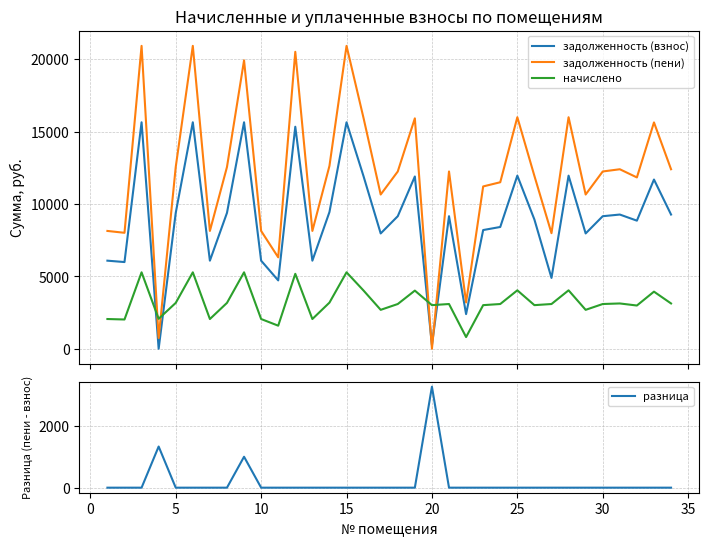

Reading right to left, list all the values displayed in this chart.

задолженность (взнос): 9273.6	11692.8	8851.2	9273.6	9158.4	7968.0	11961.6	4894.0	8928.0	11961.6	8414.3	8202.6	2392.2	9158.4	251.1	11904.0	9158.4	7968.0	11904.0	15648.0	9446.4	6086.4	15340.8	4723.2	6086.4	15648.0	9388.8	6086.4	15648.0	9388.8	0.0	15648.0	5990.4	6086.4
задолженность (пени): 12403.4	15639.1	11838.5	12403.4	12249.4	10657.2	15998.6	7985.0	11941.2	15998.6	11505.2	11215.8	3199.6	12249.4	0.0	15921.6	12249.4	10657.2	15921.6	20929.2	12634.6	8140.6	20518.3	6317.3	8140.6	19929.2	12557.5	8140.6	20929.2	12557.5	740.0	20929.2	8012.2	8140.6
начислено: 3129.8	3946.3	2987.3	3129.8	3091.0	2689.2	4037.0	3091.0	3013.2	4037.0	3091.0	3013.2	807.4	3091.0	3013.2	4017.6	3091.0	2689.2	4017.6	5281.2	3188.2	2054.2	5177.5	1594.1	2054.2	5281.2	3168.7	2054.2	5281.2	3168.7	2070.4	5281.2	2021.8	2054.2
разница: 0.0	0.0	0.0	0.0	0.0	0.0	0.0	0.0	0.0	0.0	0.0	0.0	0.0	0.0	3264.3	0.0	0.0	0.0	0.0	0.0	0.0	0.0	0.0	0.0	0.0	1000.0	0.0	0.0	0.0	0.0	1330.4	0.0	0.0	0.0